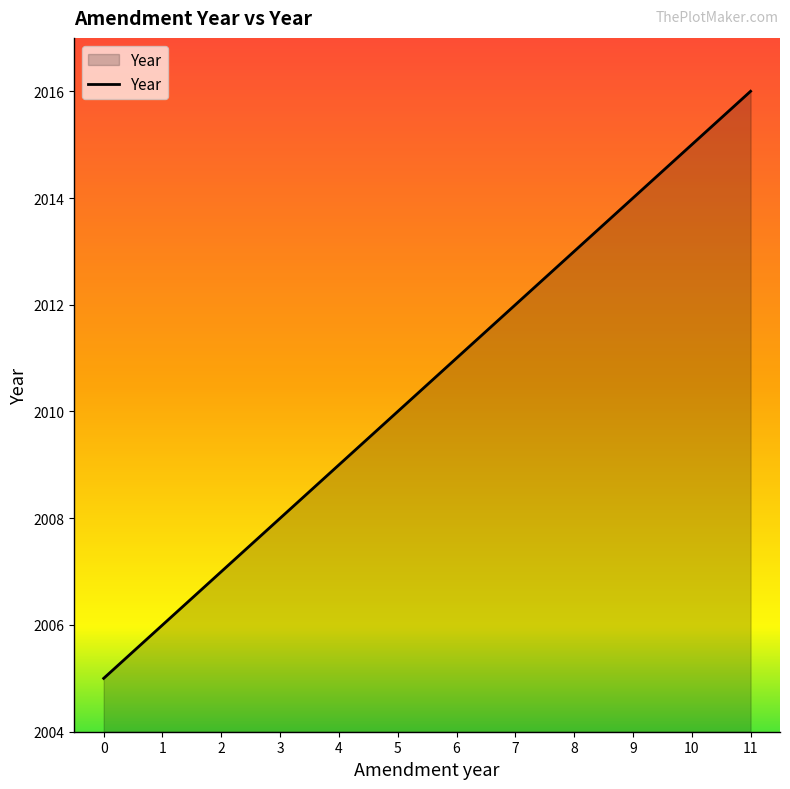

What value does the data have at 3, to the nearest 5?

2010